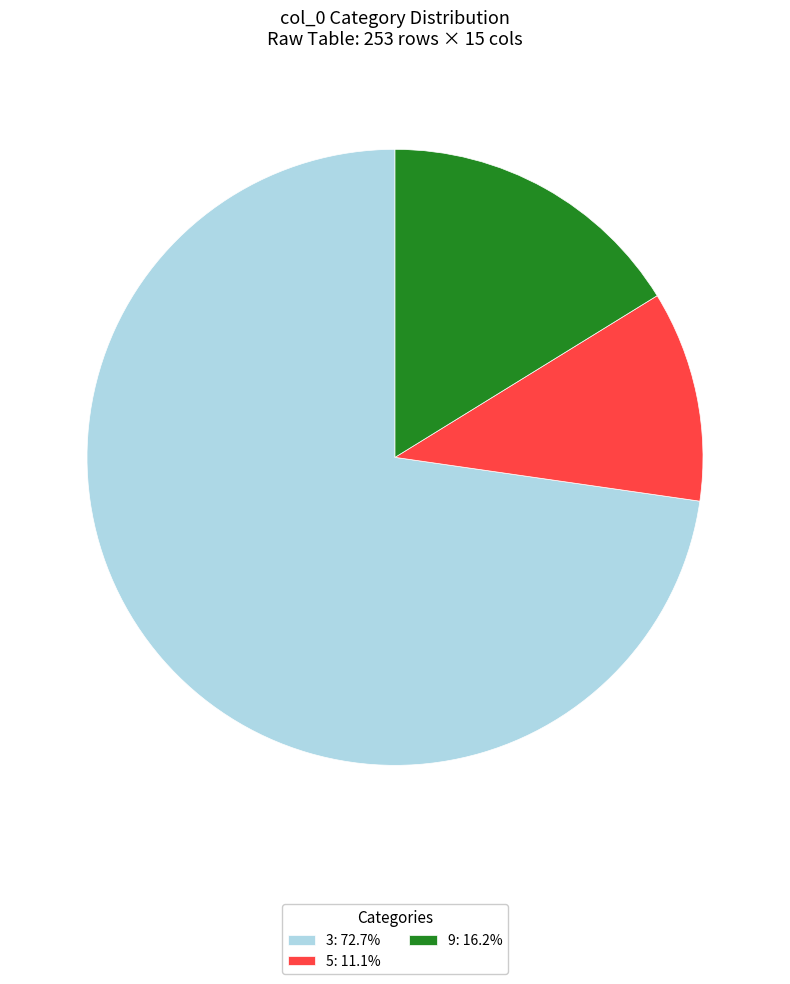

Does any single category account for the majority?

Yes